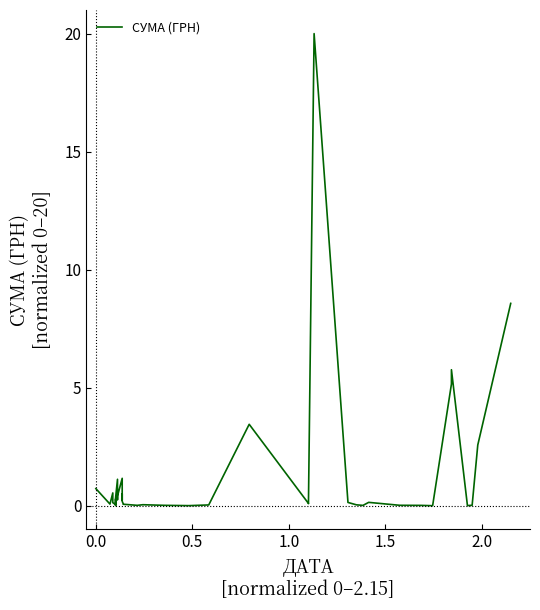

What is the difference between the maximum and minimum values?

20.0